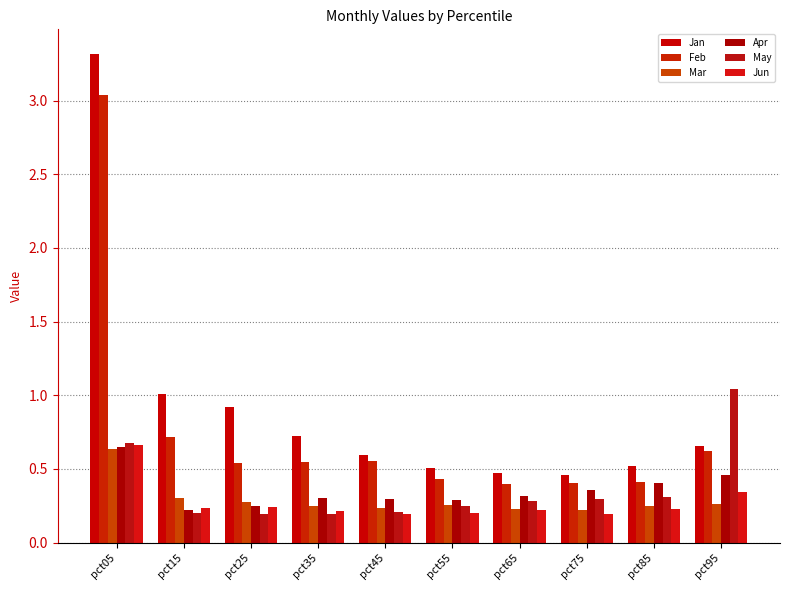

What is the value of the Jun bar at the 10th from the left?

0.3